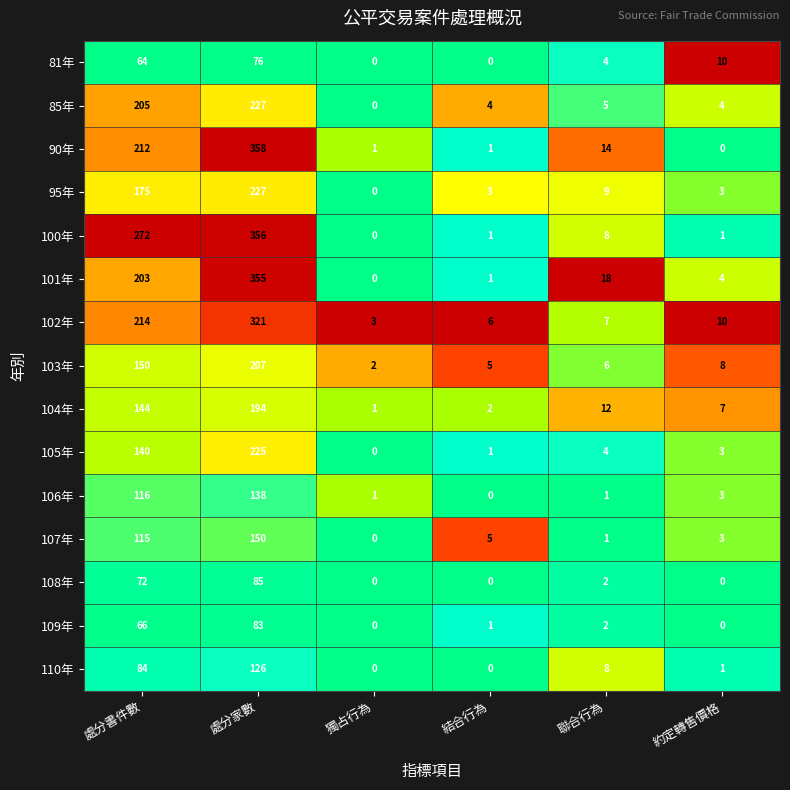

Rank the series at 處分書件數 from highest to lowest value.

100年, 102年, 90年, 85年, 101年, 95年, 103年, 104年, 105年, 106年, 107年, 110年, 108年, 109年, 81年